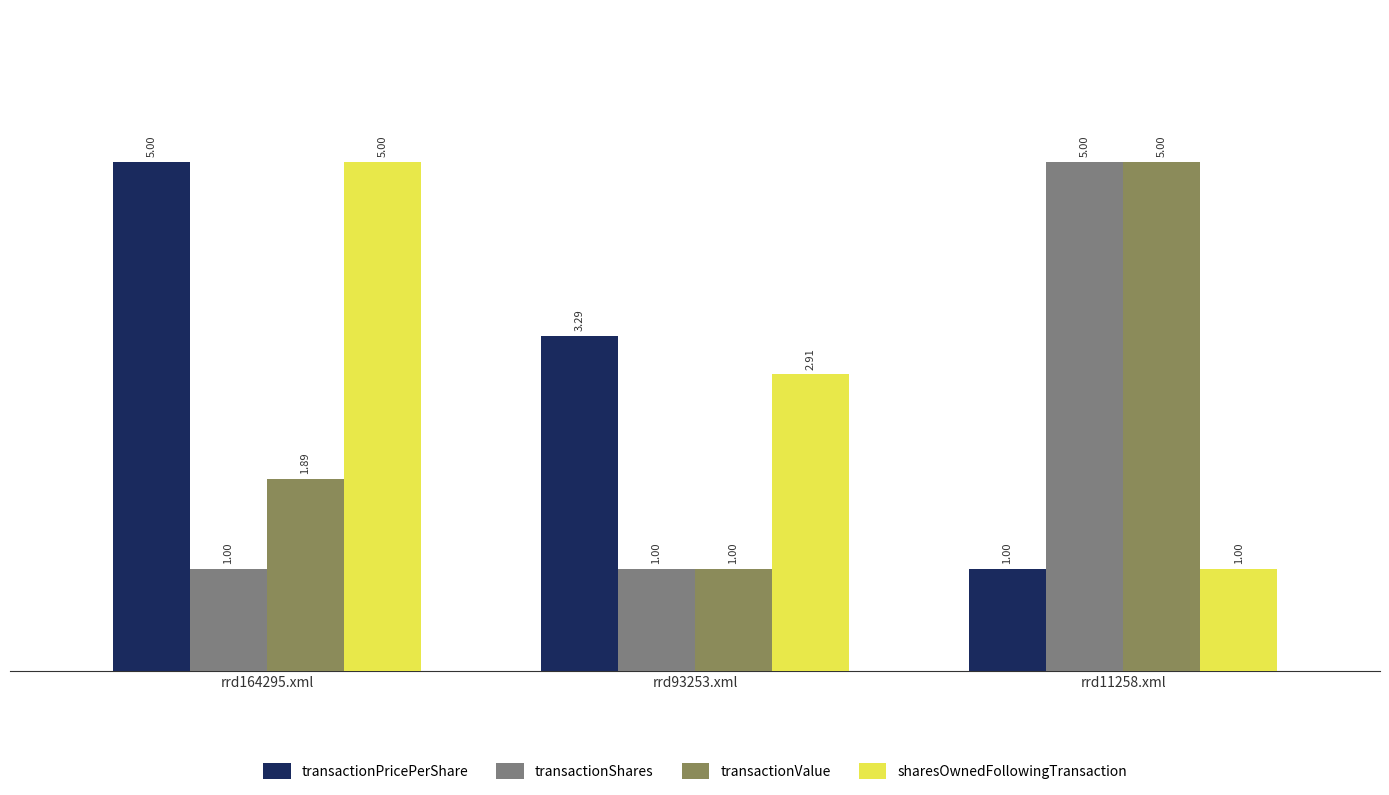

Rank the series by their average value, from highest to lowest.

transactionPricePerShare, sharesOwnedFollowingTransaction, transactionValue, transactionShares